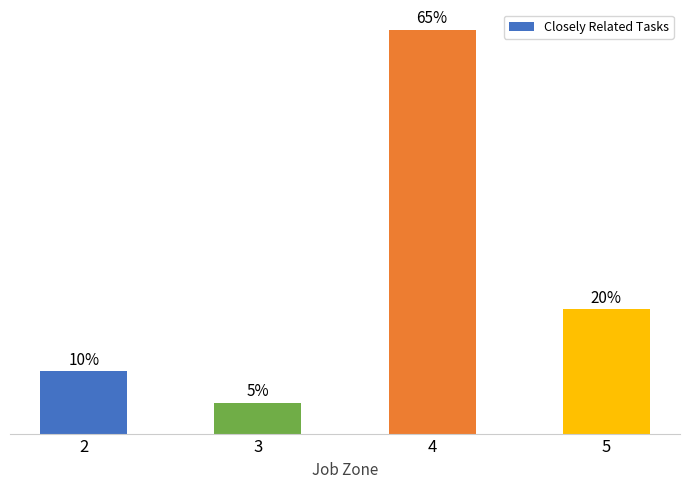

List the labels in order of value, largest first.

4, 5, 2, 3